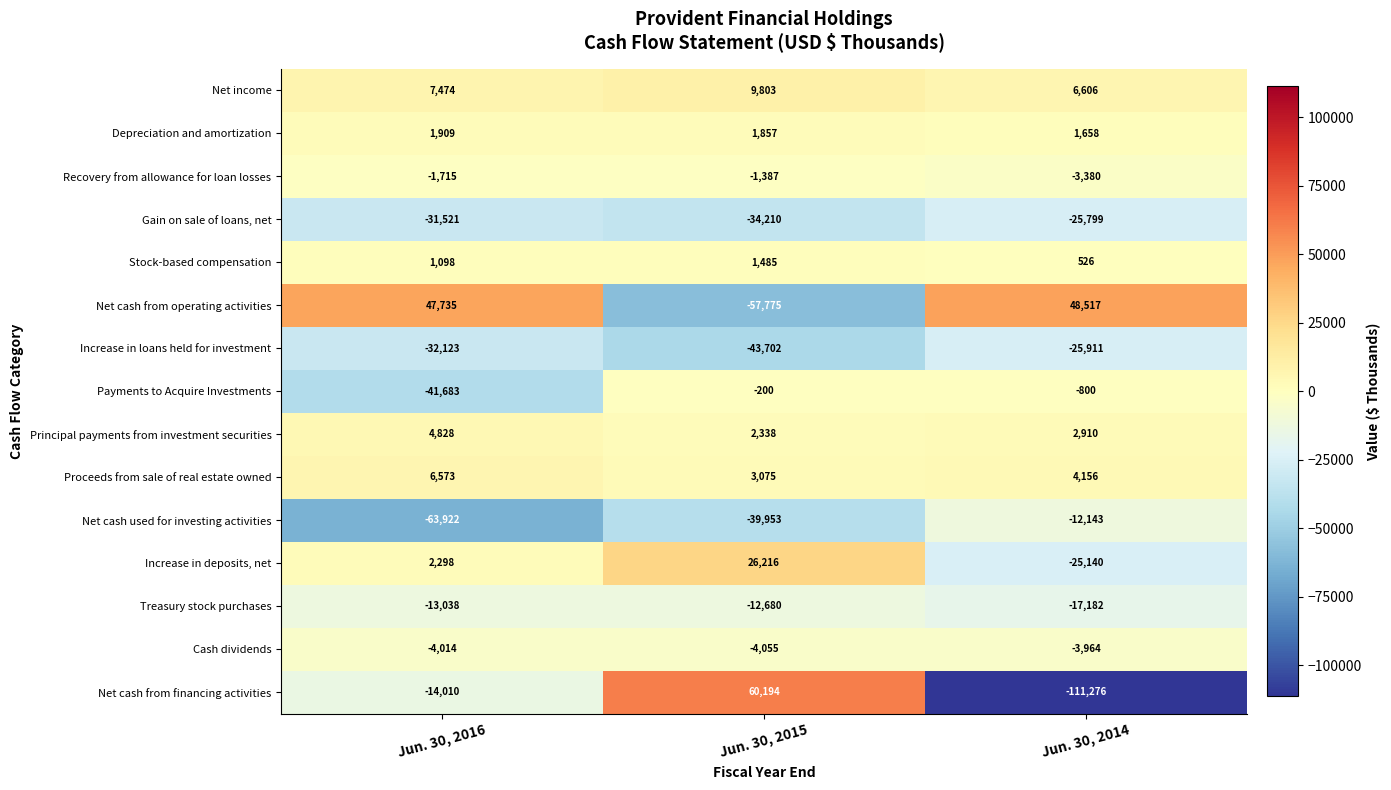

What is the average value of the Proceeds from sale of real estate owned series?

4601